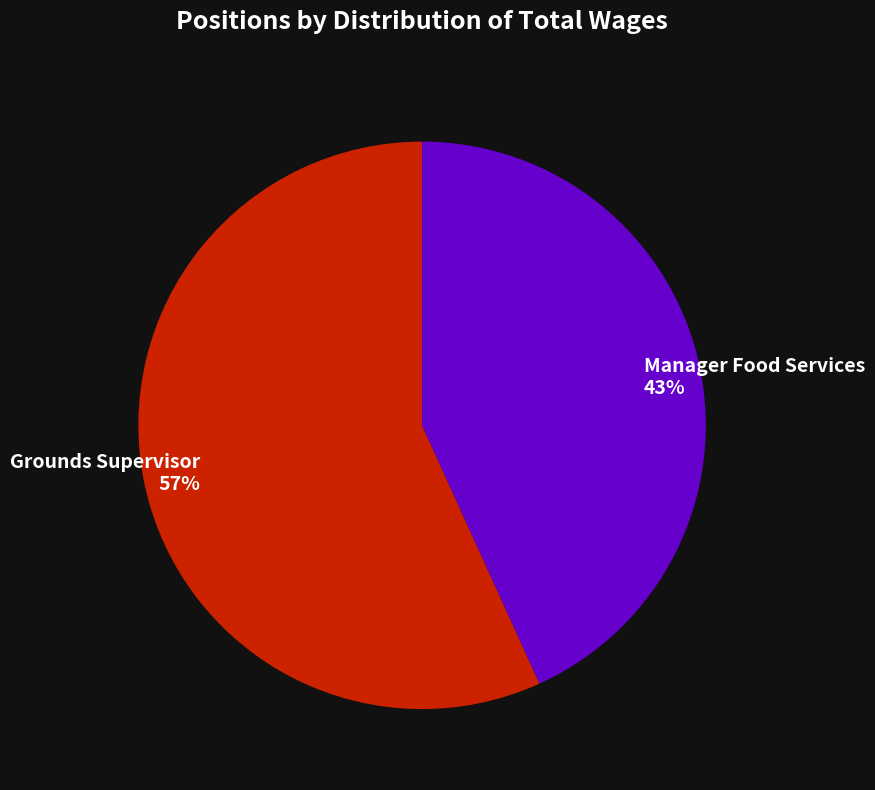

What percentage is the Manager Food Services slice, to the nearest percent?

43%